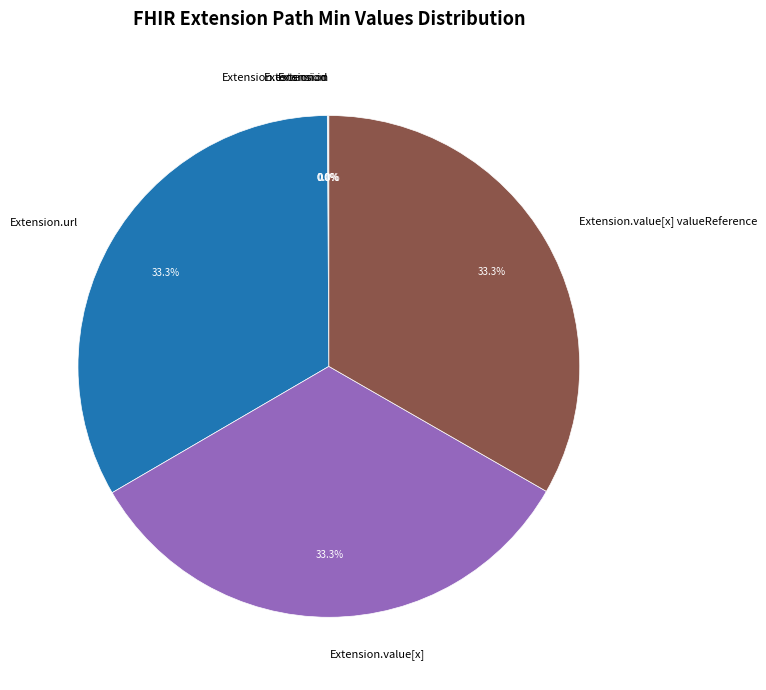

Is there any slice that represents more than half of the pie?

No